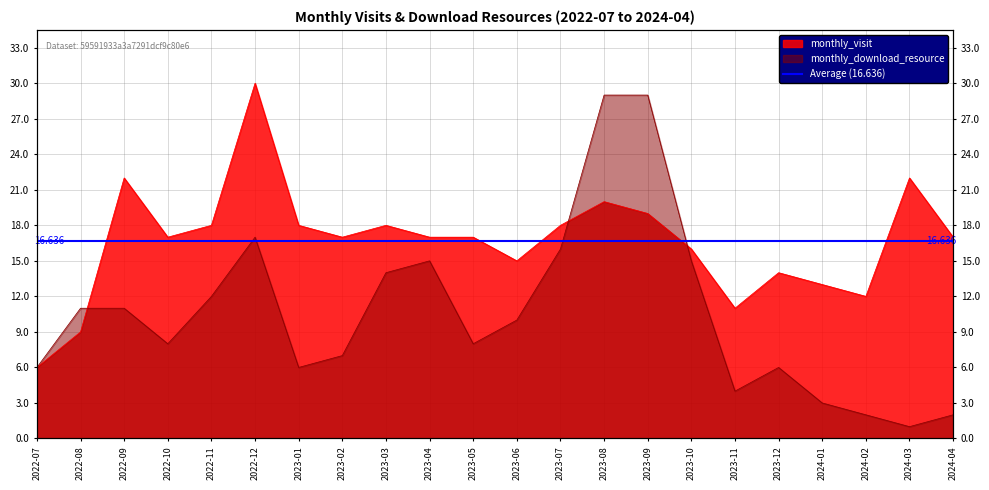

Where is monthly_download_resource nearest to the value 15?

2023-04